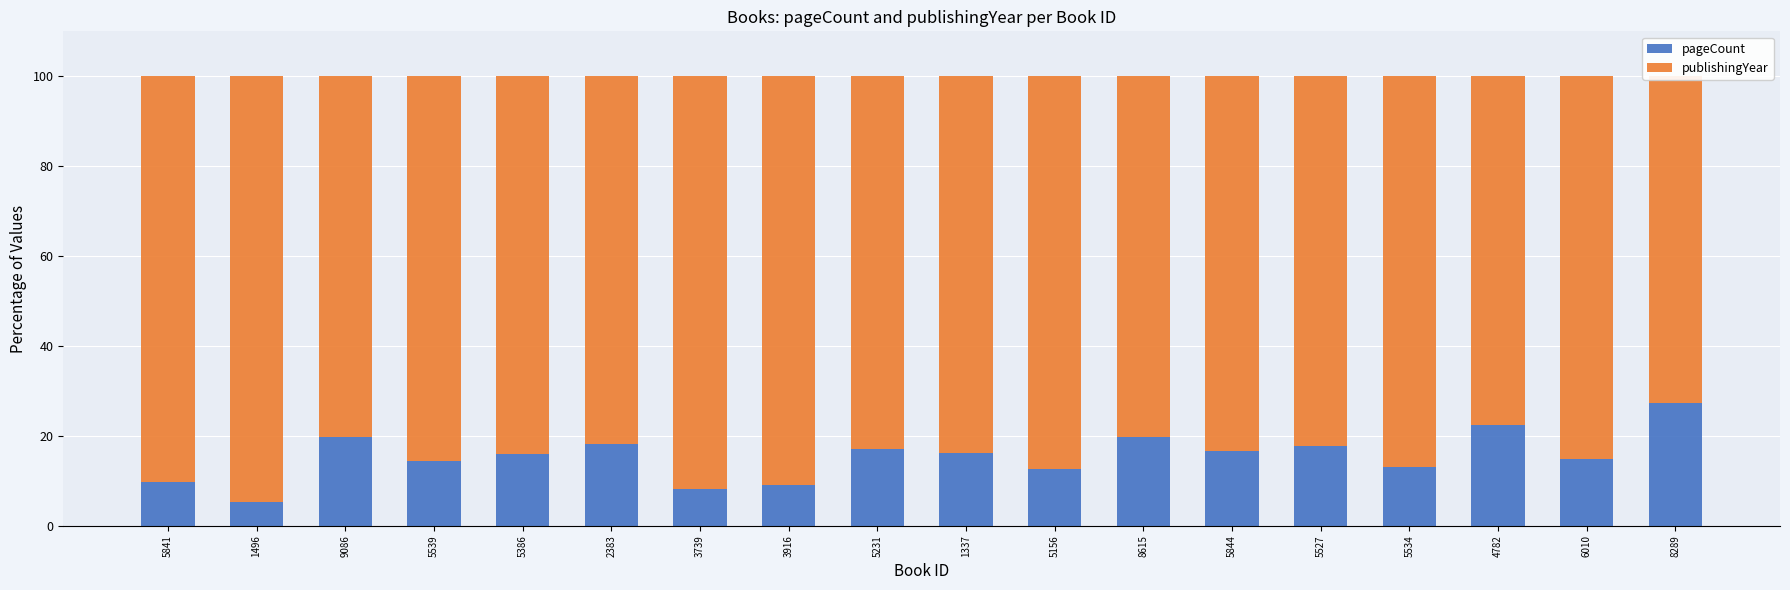

At how many categories does at least one series exceed 75?

17